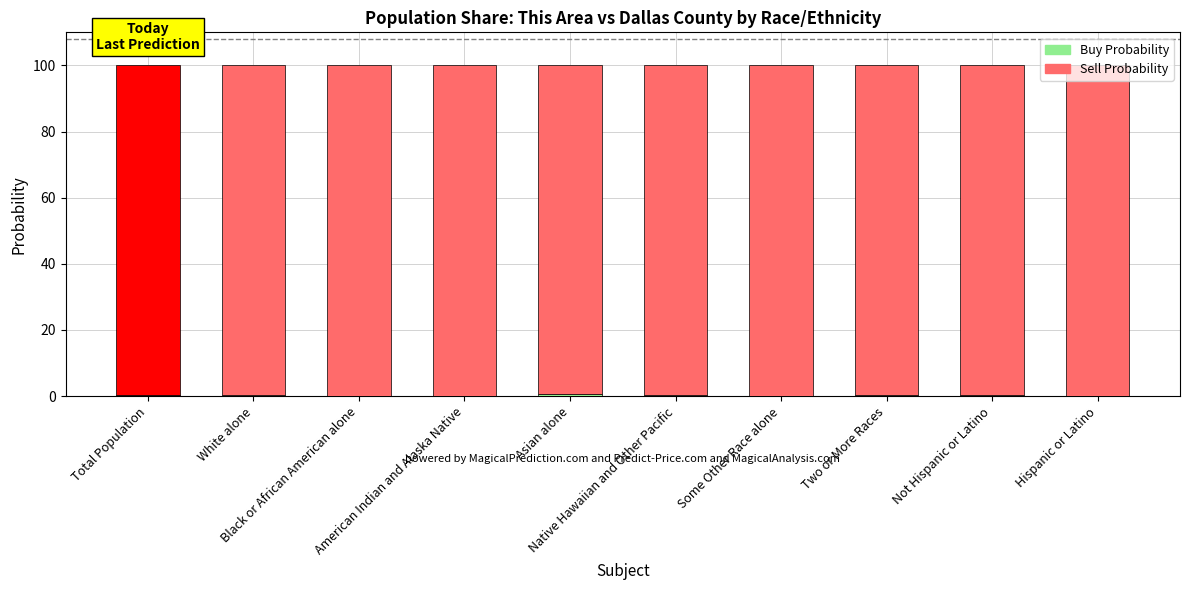

Are the bars horizontal?

No